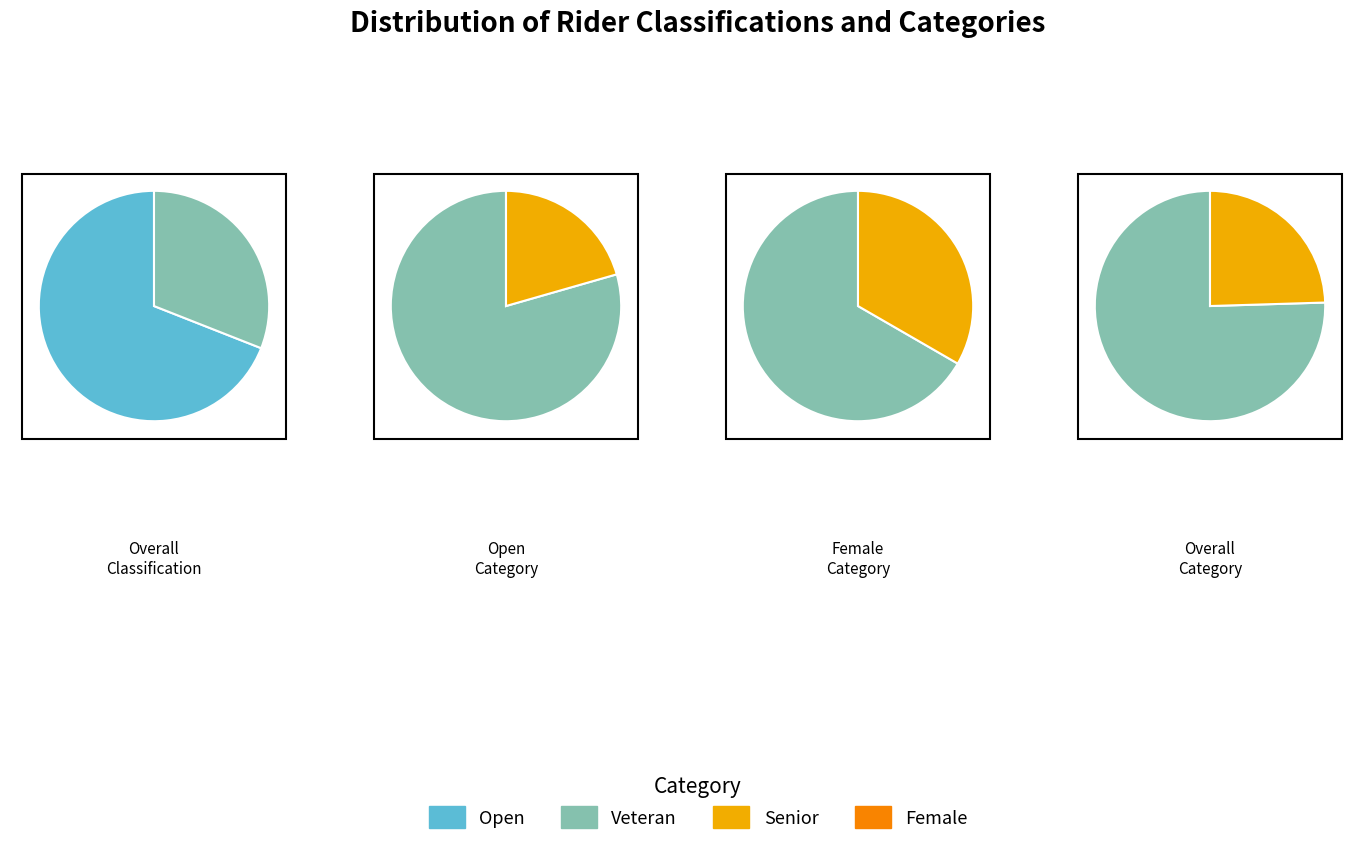

Which category has the smallest portion of the pie?

Female